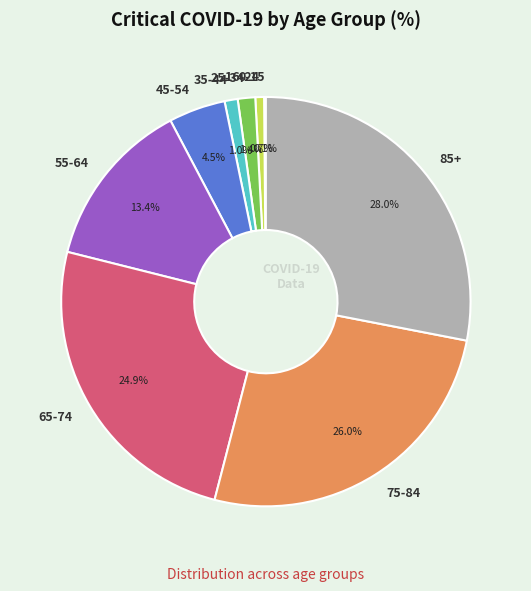

Is there a majority slice in this chart?

No